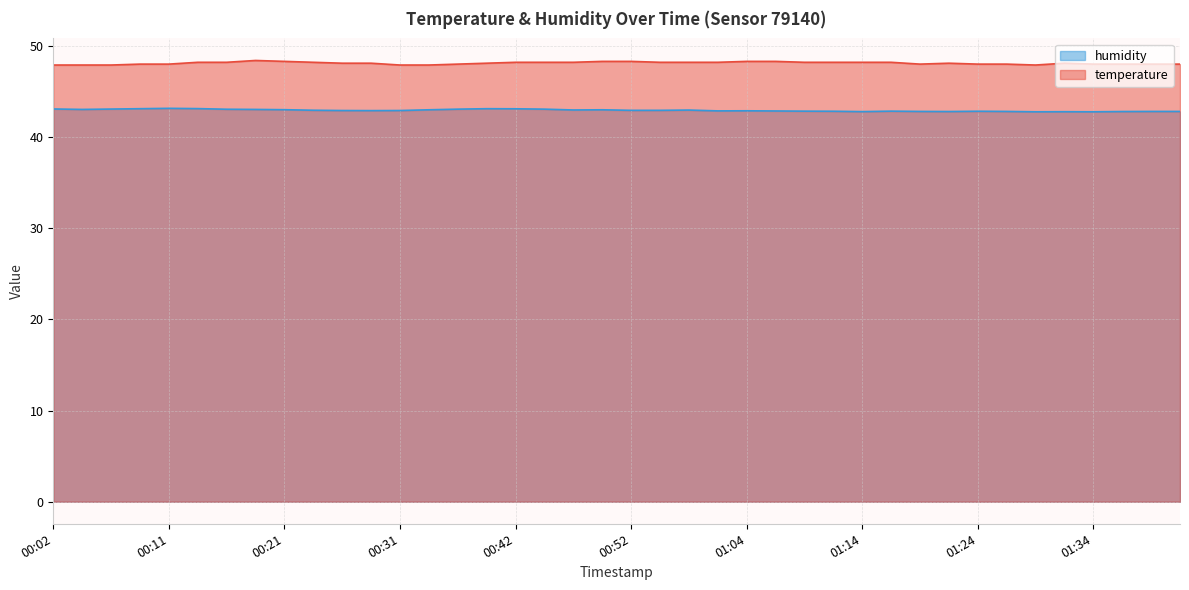

Does the chart display data point markers on the line(s)?

No